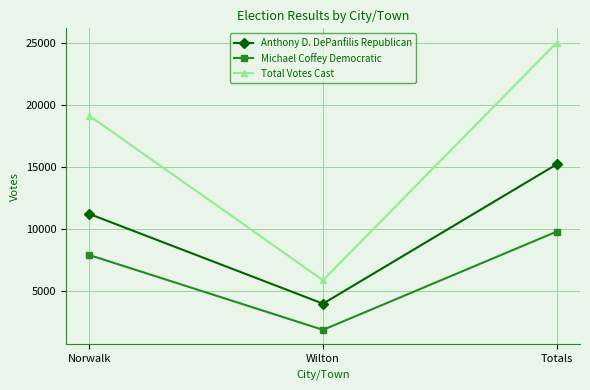

List the series in order of their peak value, lowest first.

Michael Coffey Democratic, Anthony D. DePanfilis Republican, Total Votes Cast